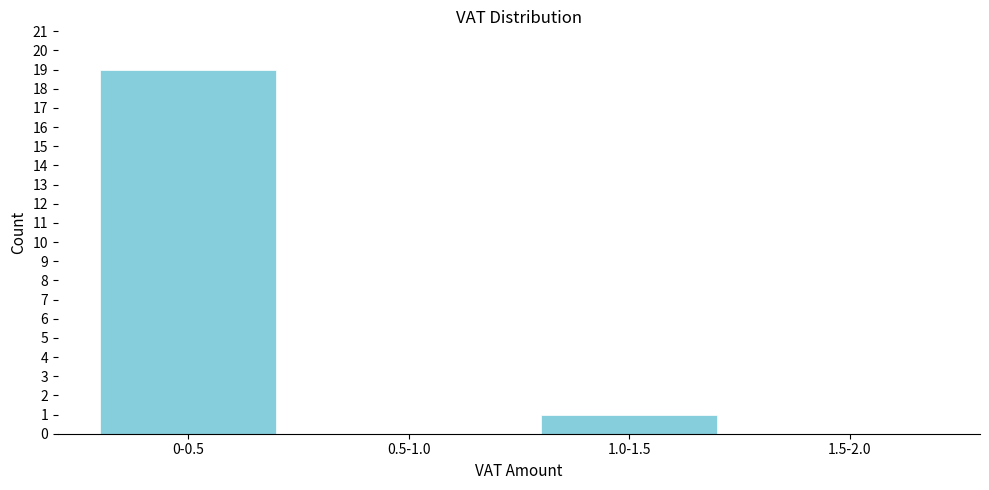

Reading left to right, what are all the values shown in this chart?

0-0.5=19	0.5-1.0=0	1.0-1.5=1	1.5-2.0=0